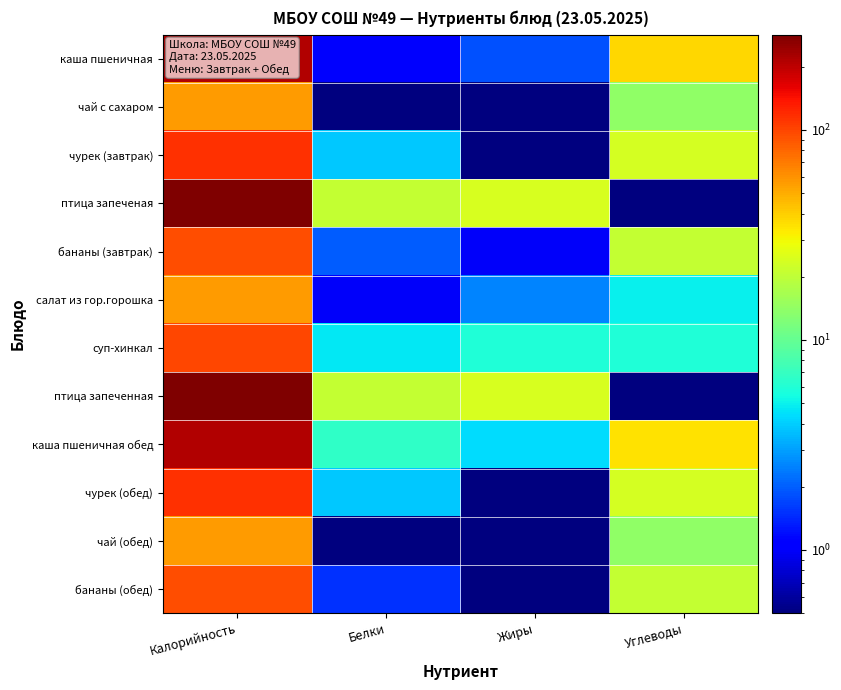

How many categories are shown in the chart?

4